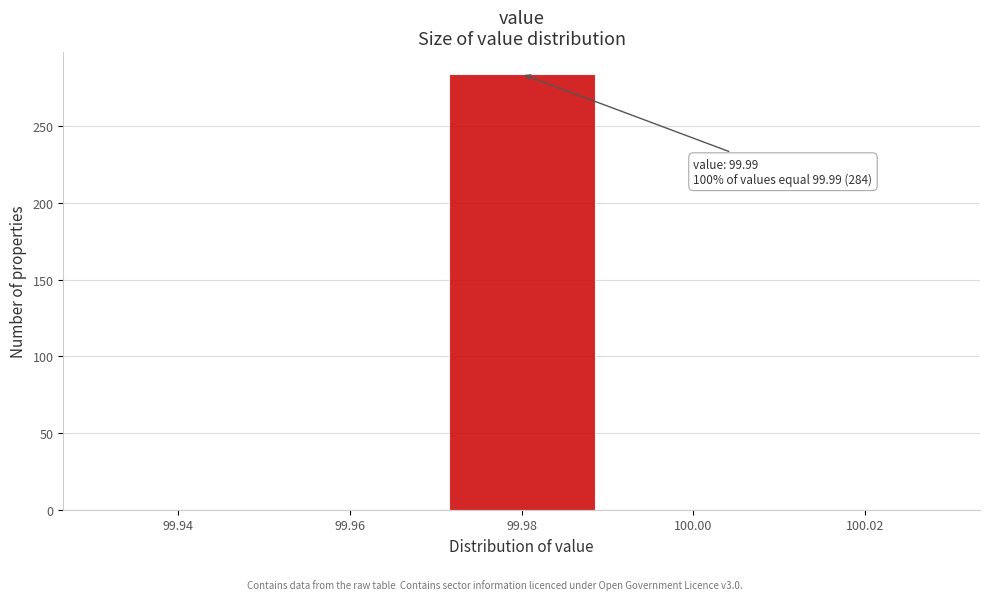

Reading left to right, what are all the values shown in this chart?

99.94=0	99.96=0	99.98=284	100.00=0	100.02=0